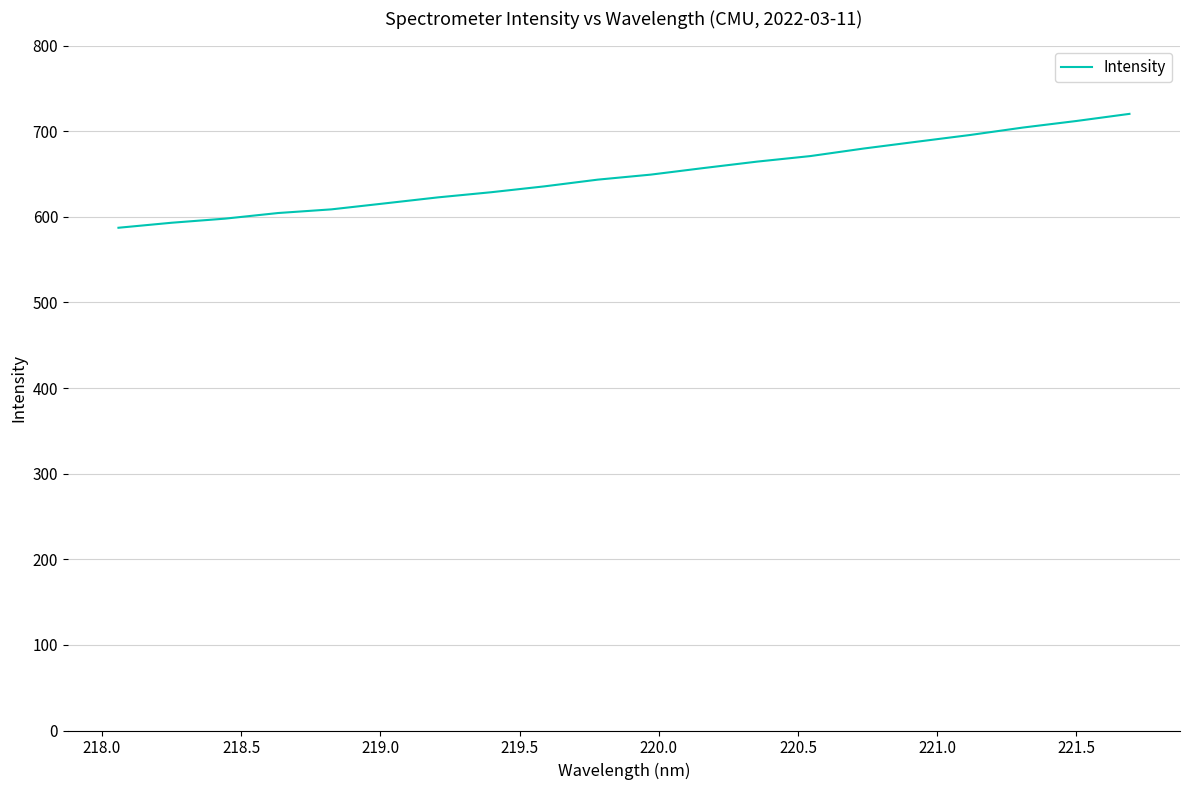

What is the difference between the maximum and minimum values?

133.0